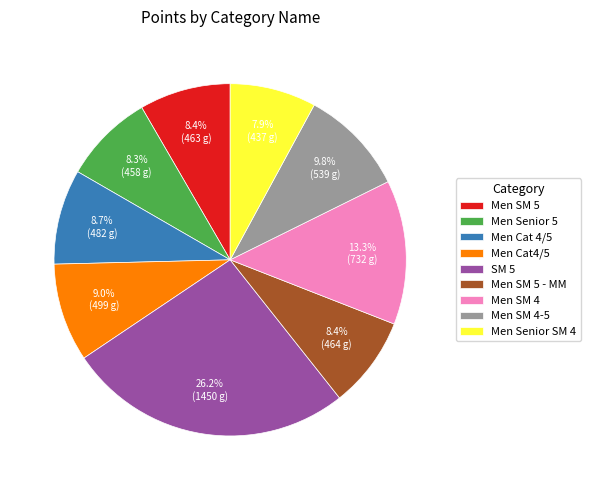

How many segments does this pie chart have?

9